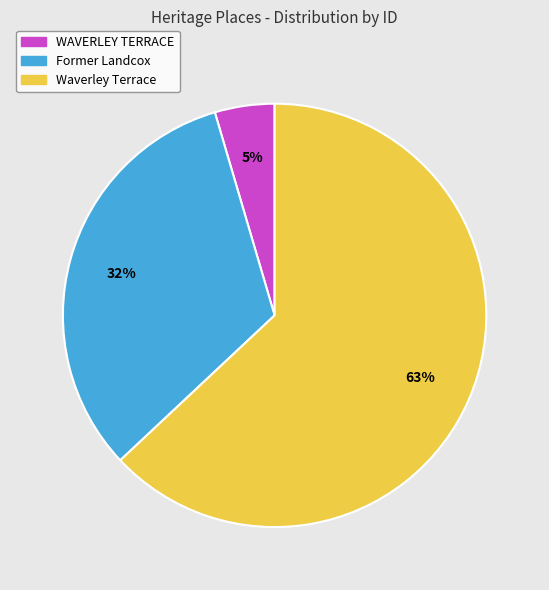

Which slice represents more than half of the pie?

Waverley Terrace